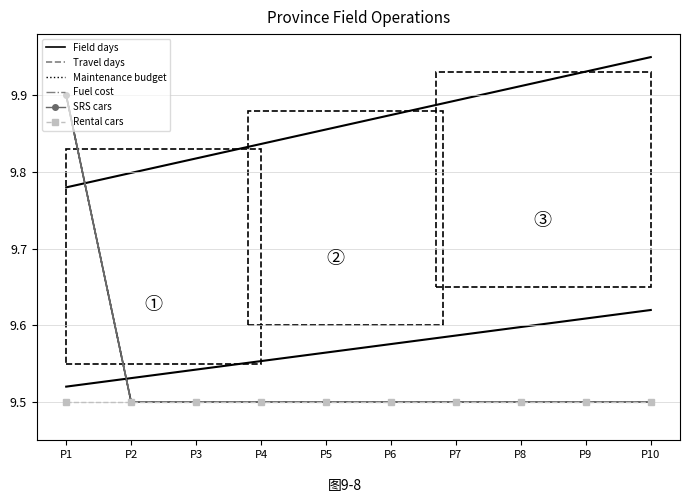

True or false: Fuel cost has a value of 2.6 at P2.

False